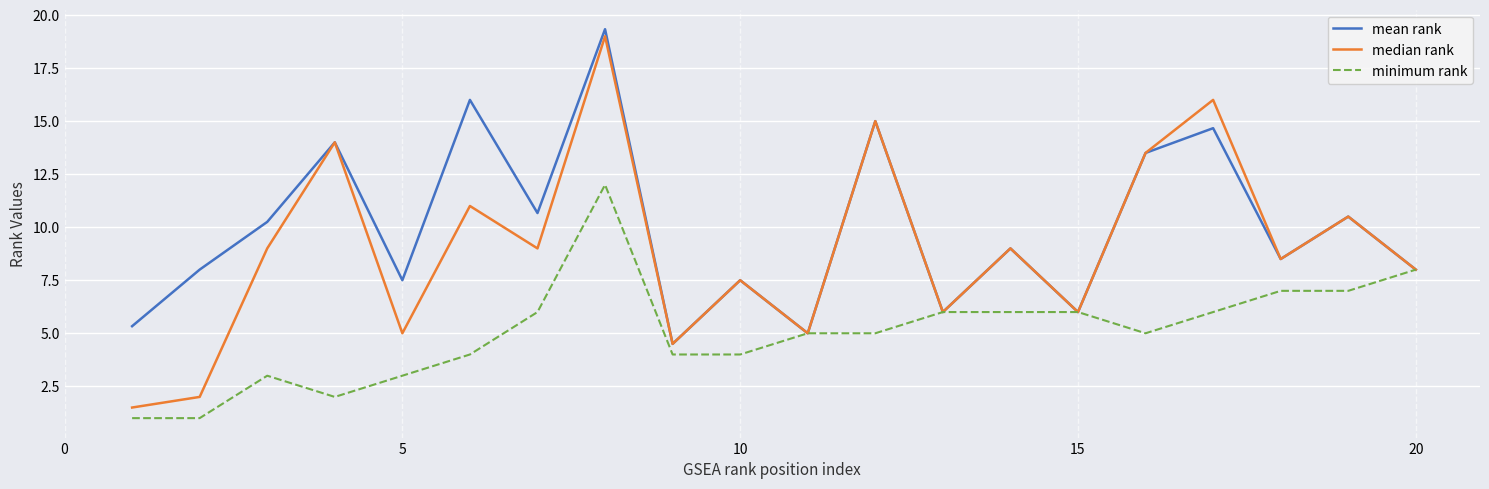

Which series has the largest range (max minus min)?

median rank